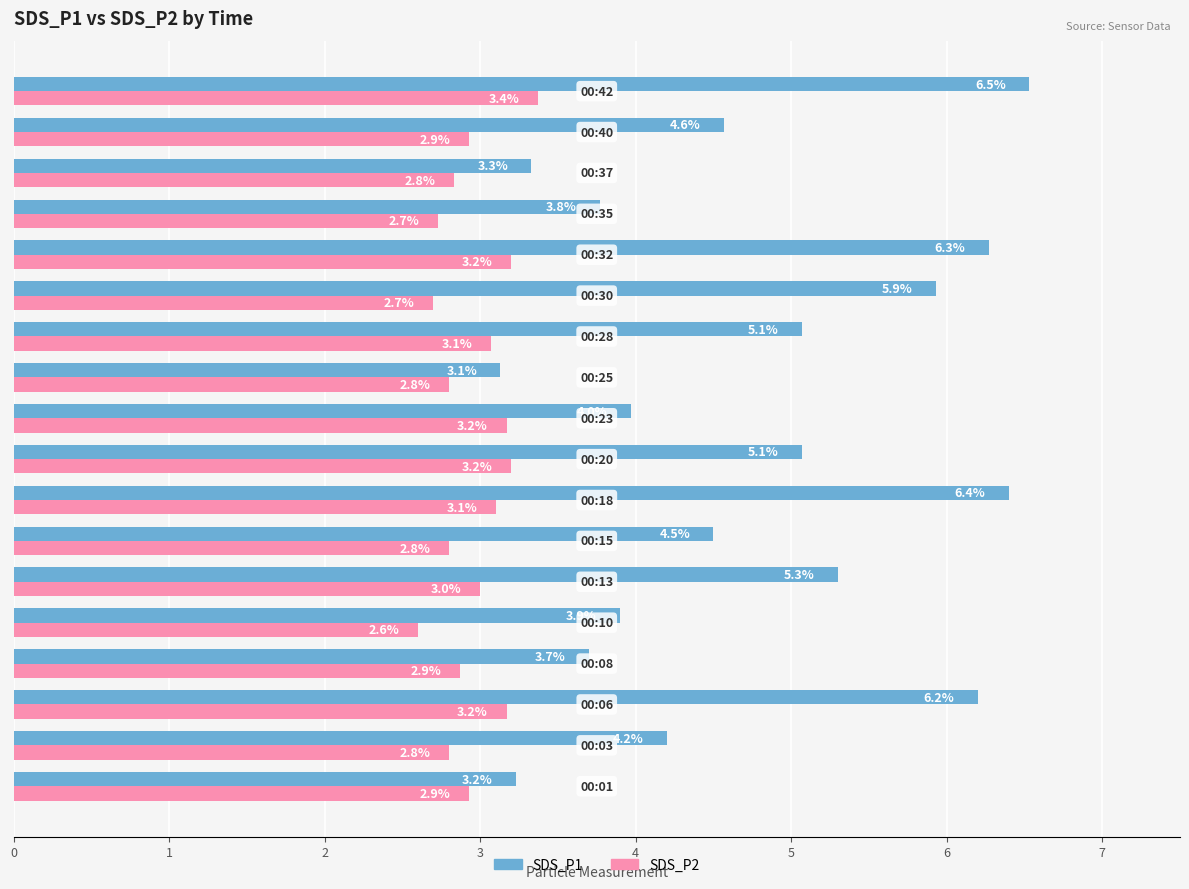

What are all the series names shown in the legend?

SDS_P1, SDS_P2